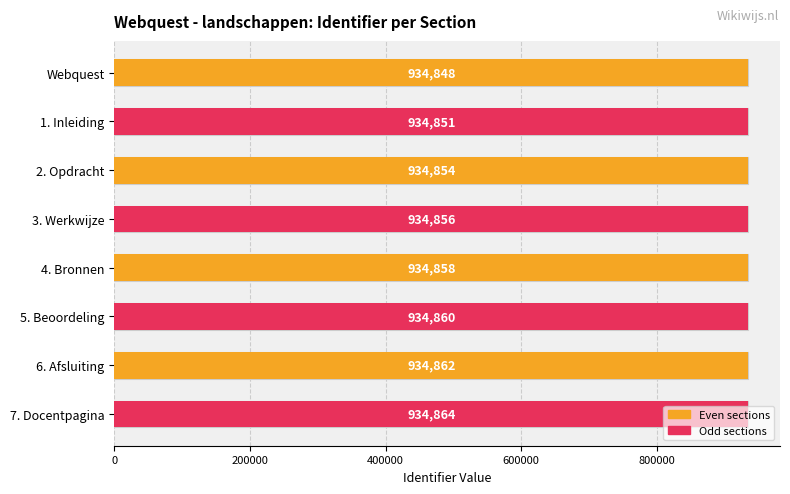

Count the values in the range 934854 to 934862.

5